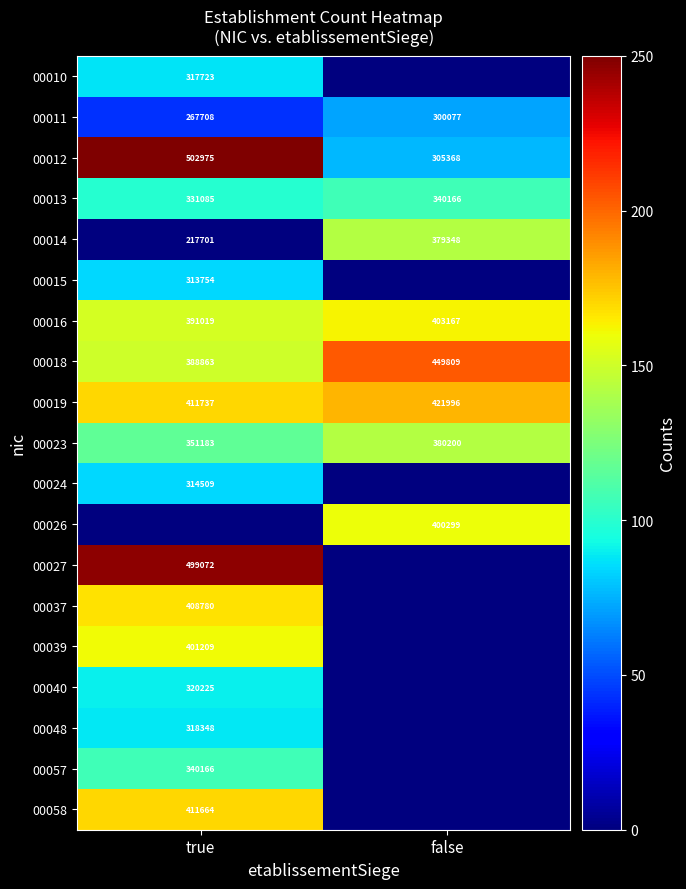

What is the sum of all 00014 values?

597049